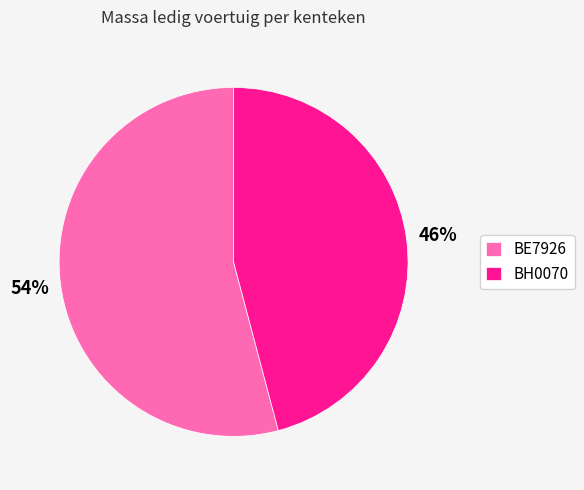

Count the number of slices in the pie.

2